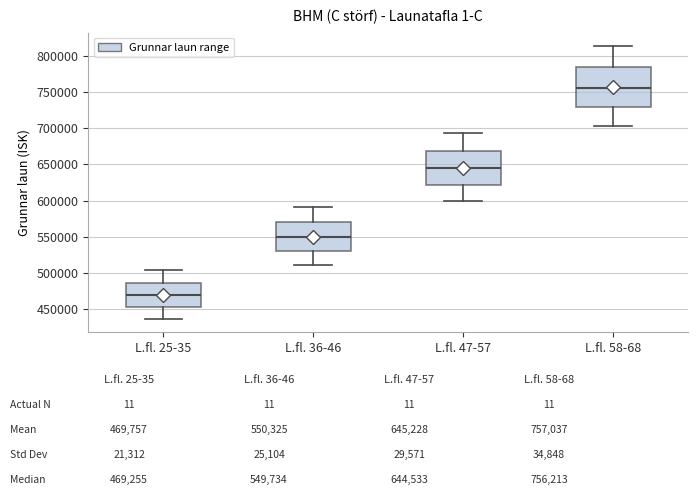

Which box's median line is the highest?

L.fl. 58-68